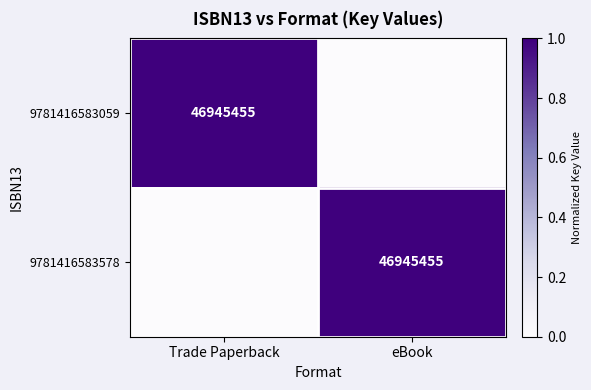

Which category has the highest value across all series?

Trade Paperback